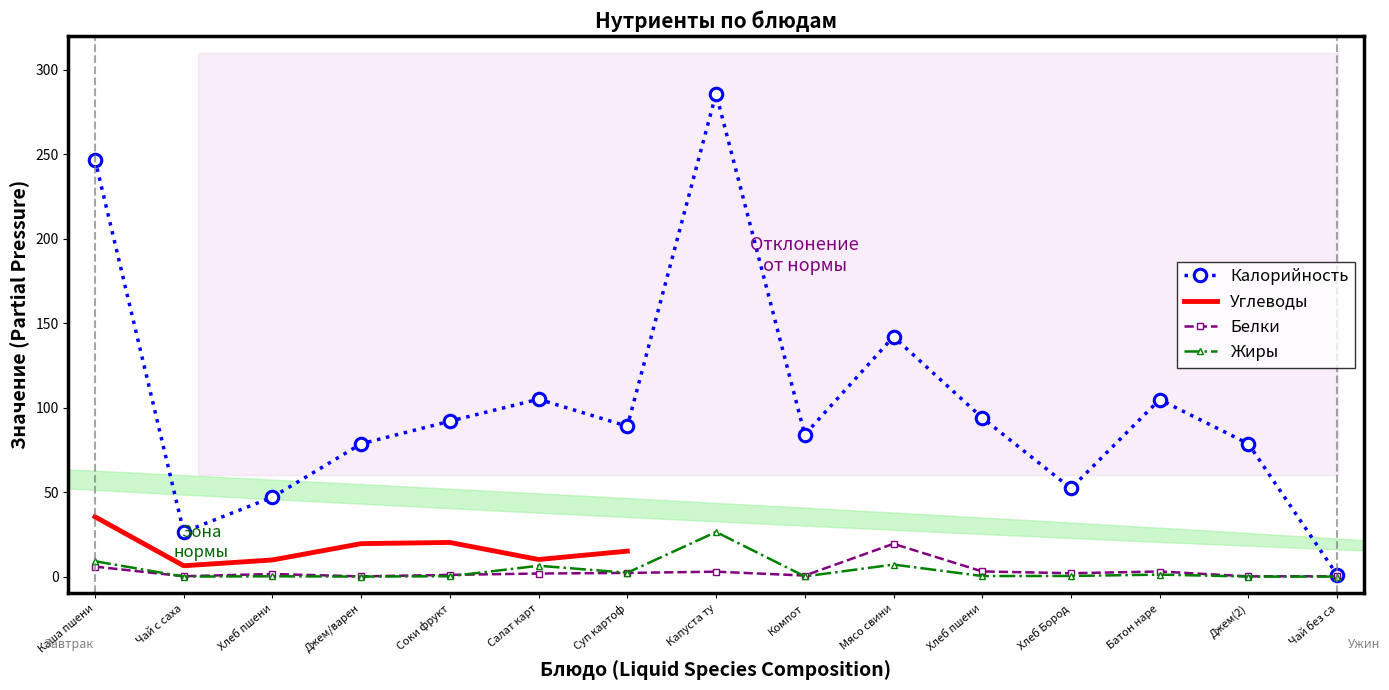

At which category is the sum across all series the highest?

Капуста тушеная